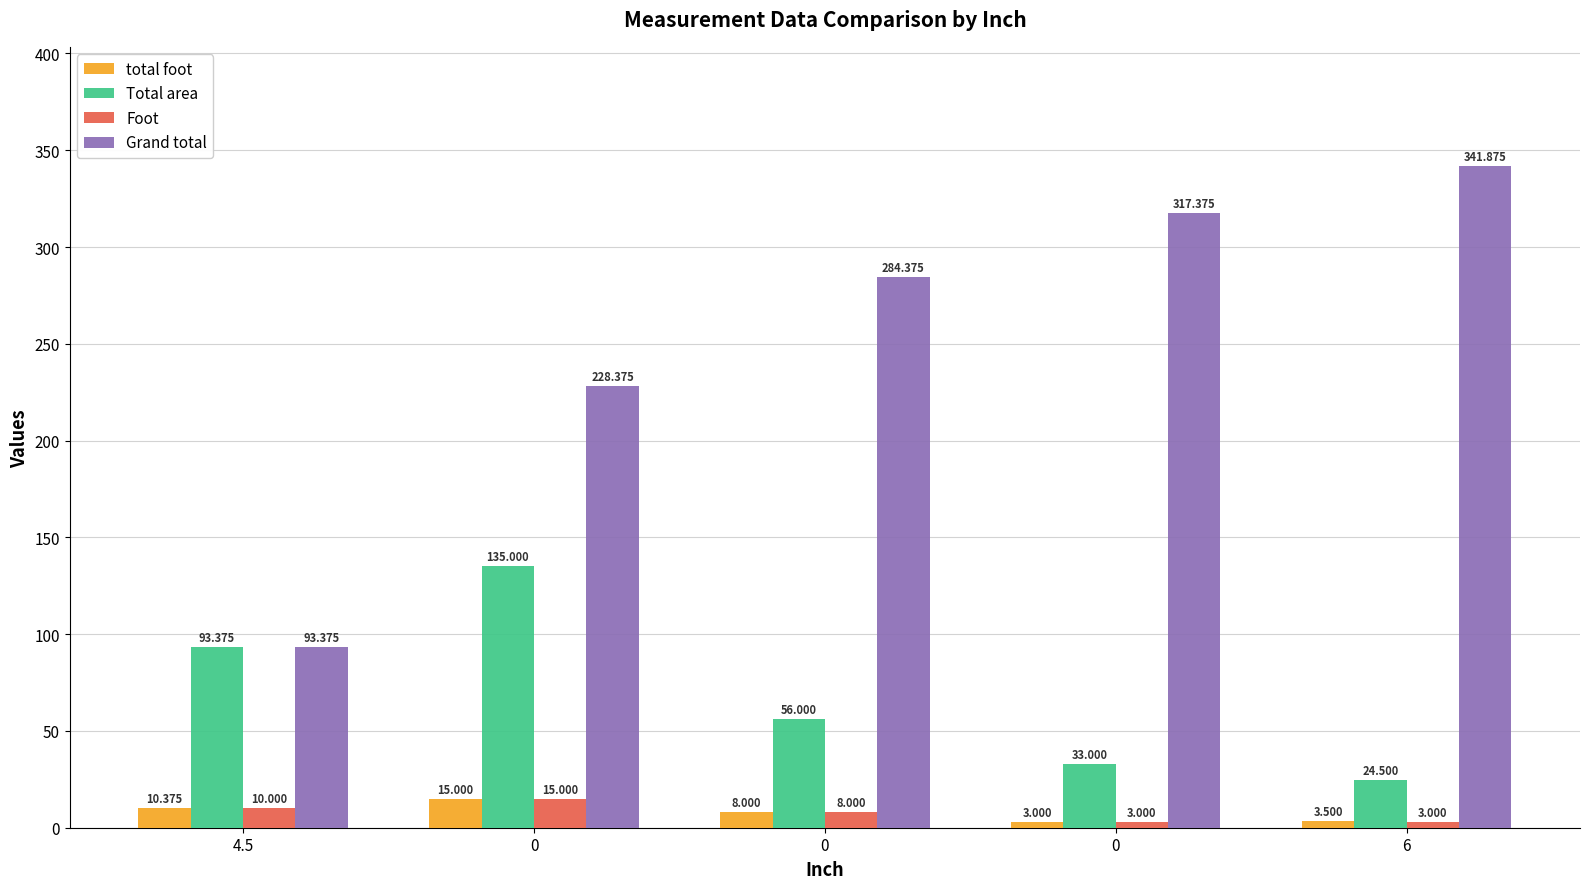

How many bars are there in each group?

4